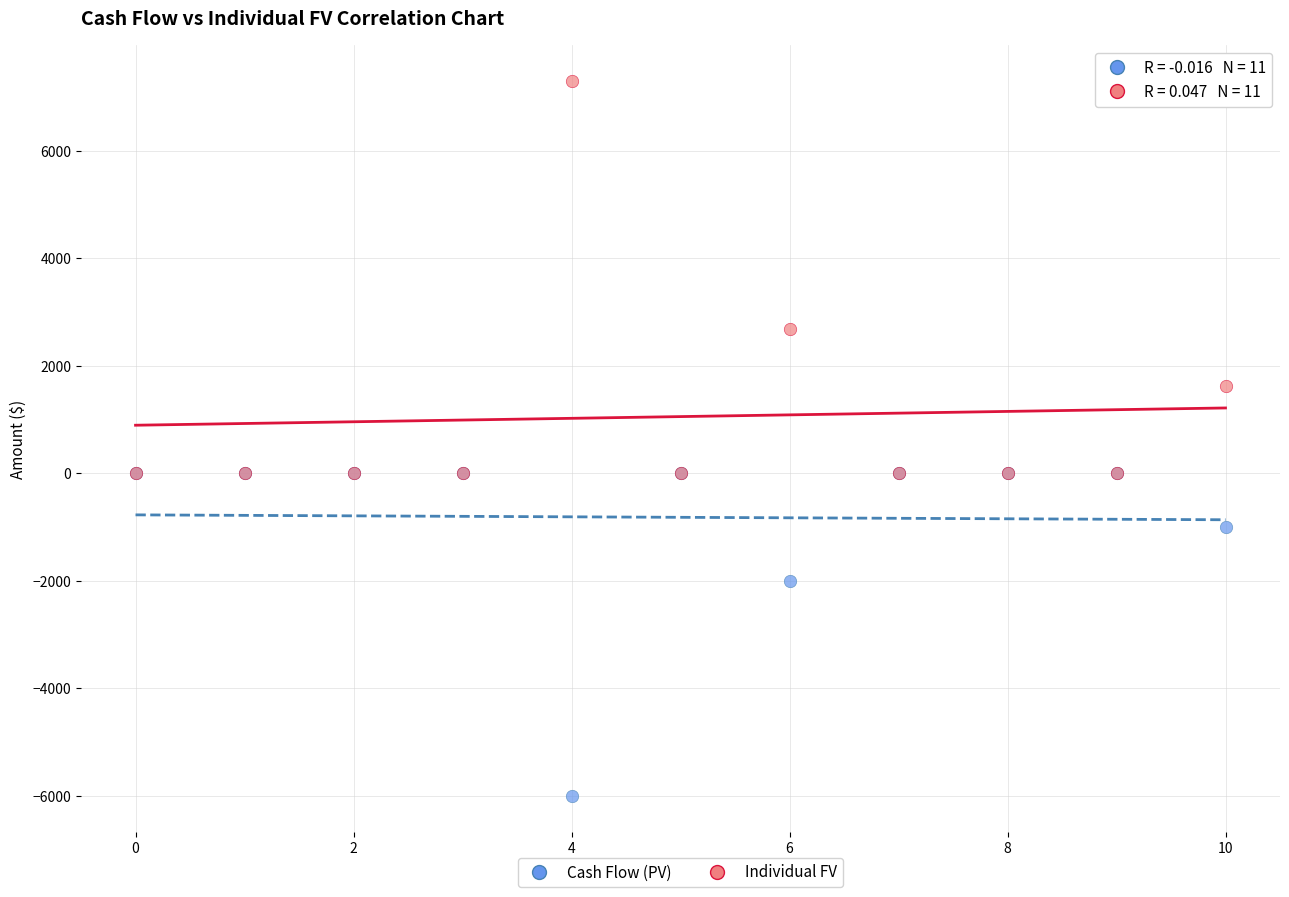

Which series contains the lowest Y value?

Cash Flow (PV)